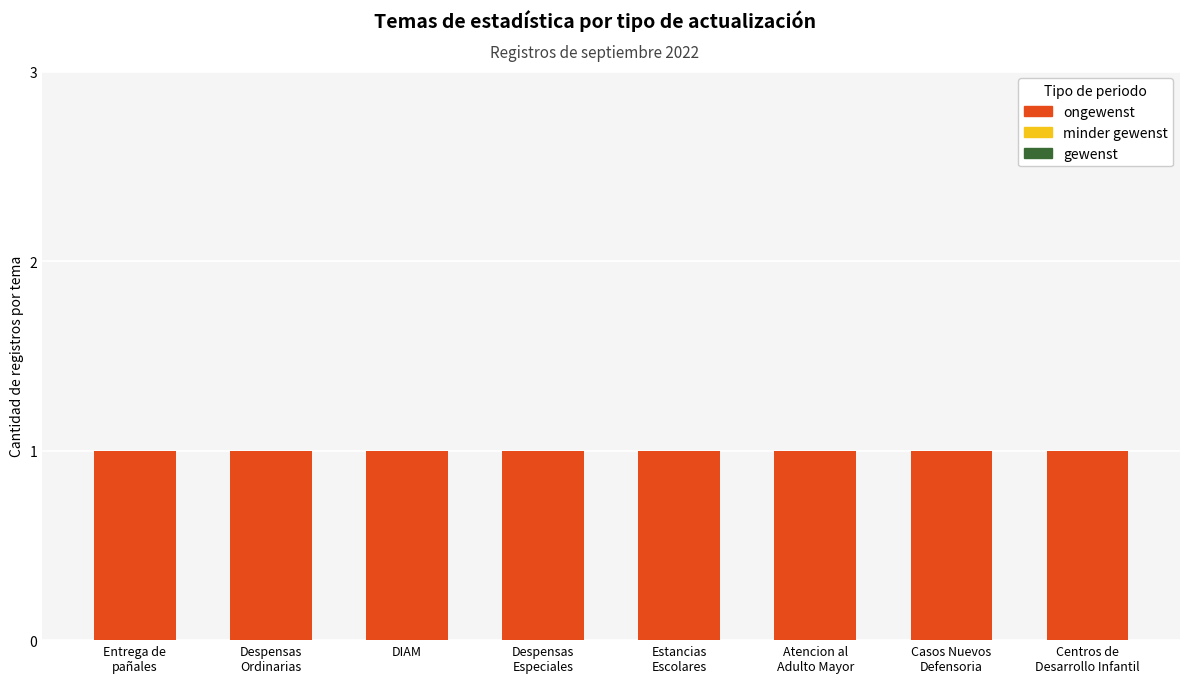

Reading right to left, list all the values displayed in this chart.

gewenst: Centros de
Desarrollo Infantil=0	Casos Nuevos
Defensoria=0	Atencion al
Adulto Mayor=0	Estancias
Escolares=0	Despensas
Especiales=0	DIAM=0	Despensas
Ordinarias=0	Entrega de
pañales=0
minder gewenst: Centros de
Desarrollo Infantil=0	Casos Nuevos
Defensoria=0	Atencion al
Adulto Mayor=0	Estancias
Escolares=0	Despensas
Especiales=0	DIAM=0	Despensas
Ordinarias=0	Entrega de
pañales=0
ongewenst: Centros de
Desarrollo Infantil=1	Casos Nuevos
Defensoria=1	Atencion al
Adulto Mayor=1	Estancias
Escolares=1	Despensas
Especiales=1	DIAM=1	Despensas
Ordinarias=1	Entrega de
pañales=1